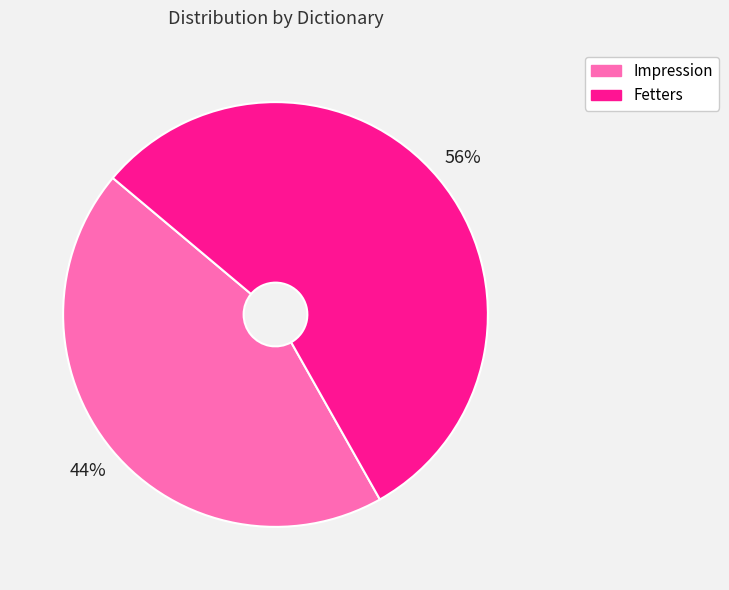

To the nearest percent, what is the combined percentage of Fetters and Impression?

100%